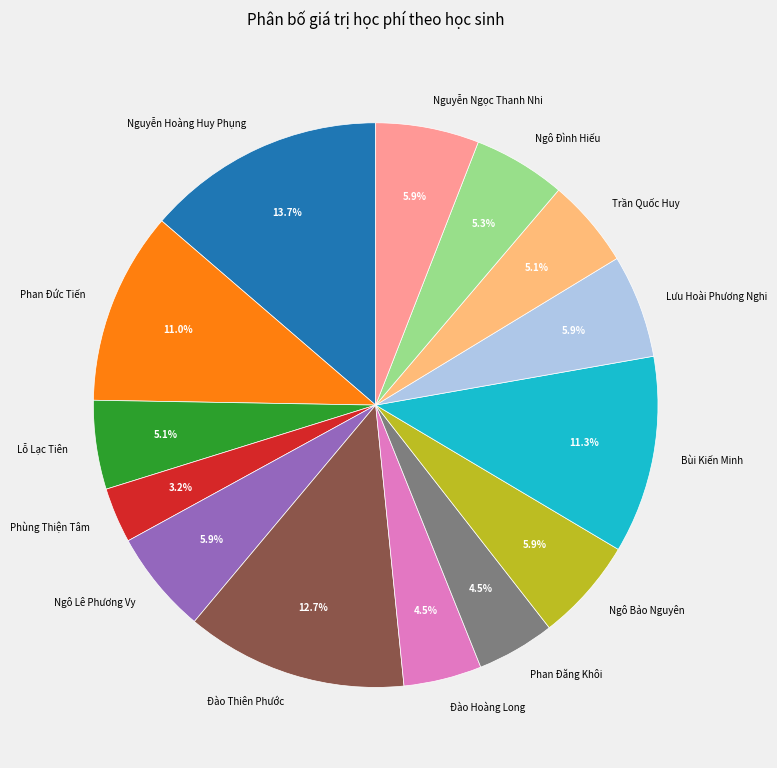

Between Ngô Đình Hiếu and Đào Hoàng Long, which is larger?

Ngô Đình Hiếu